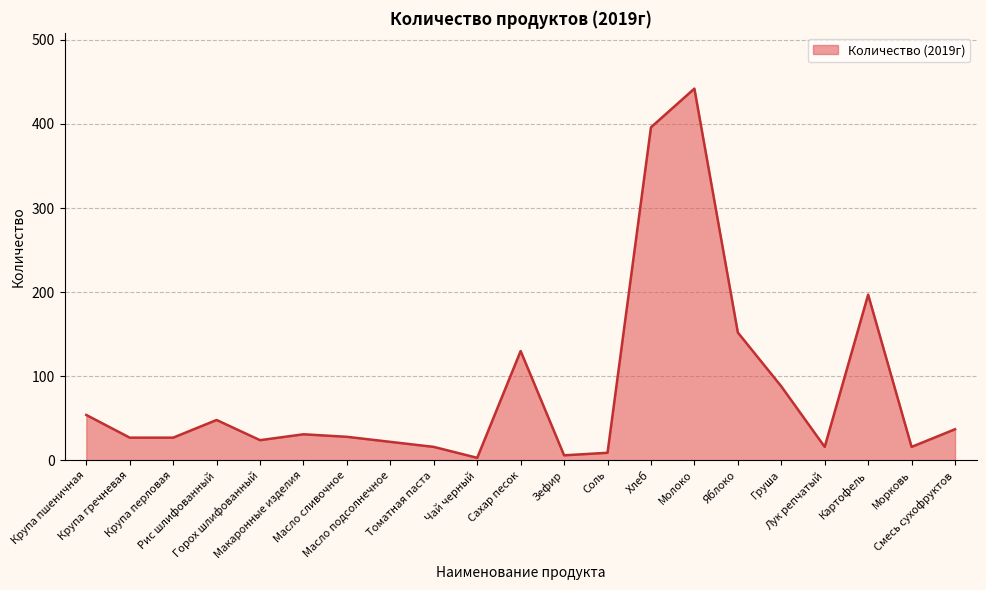

What is the smallest value displayed?

3